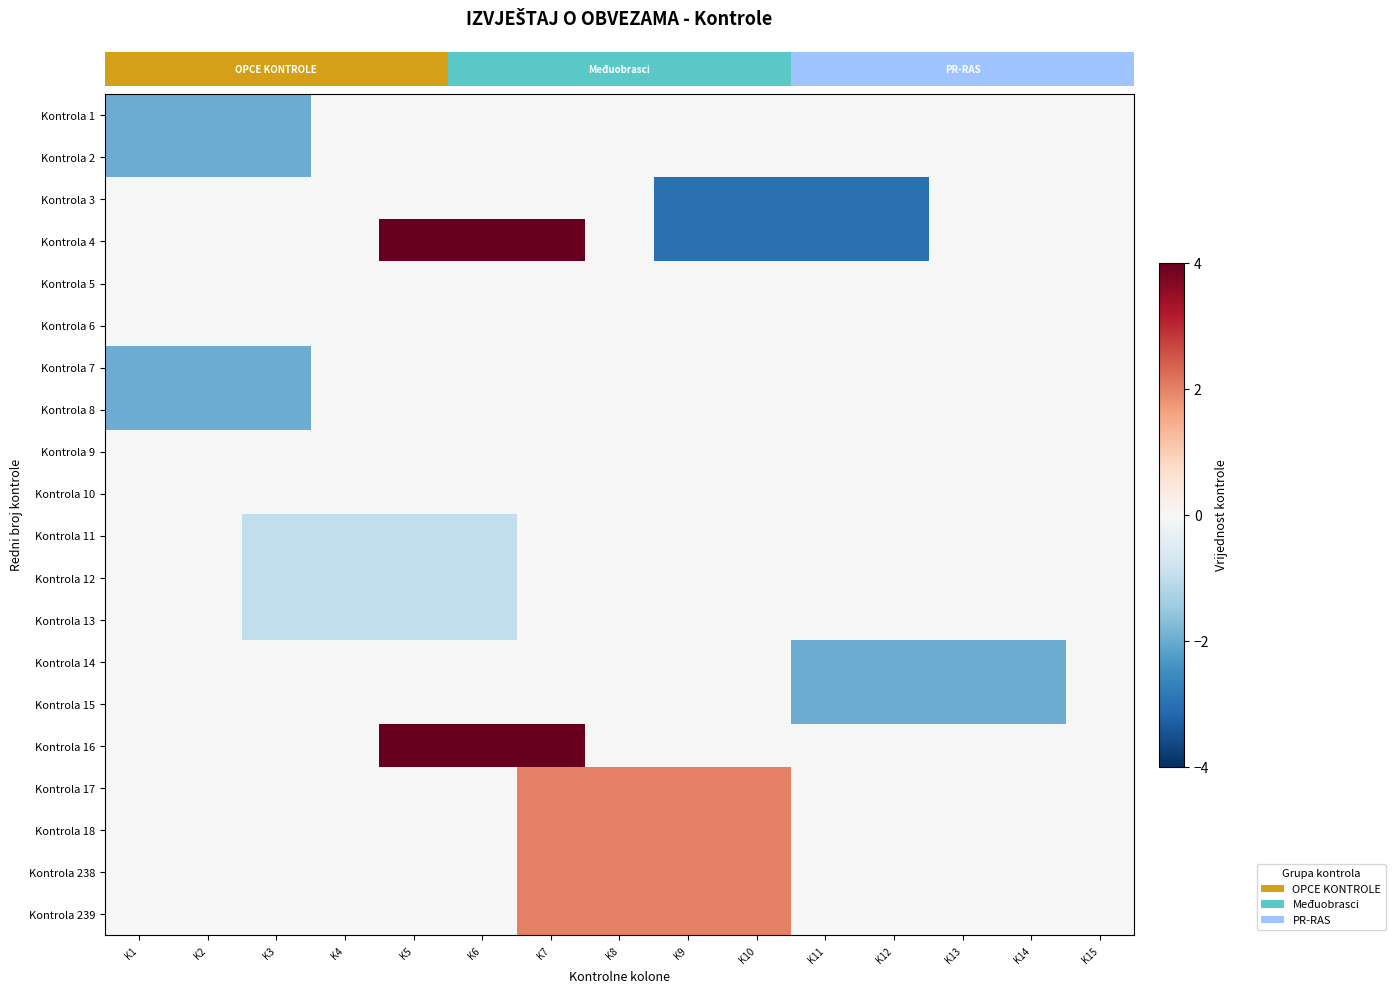

What is the spread (max minus min) of values at K7?

4